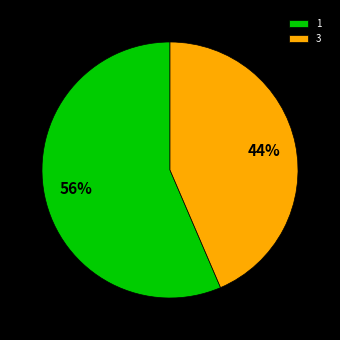

Approximately how many times larger is the value at 3 compared to 1?

0.8